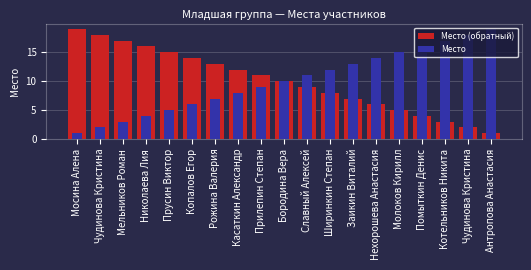

Which series has the largest range (max minus min)?

Место (обратный)